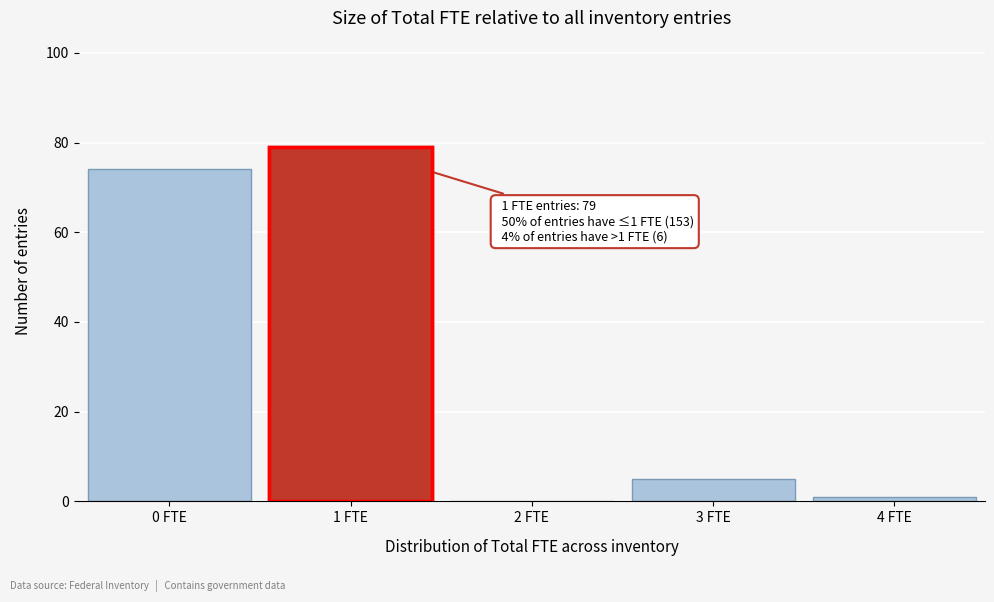

Reading left to right, transcribe all the data shown in this chart.

0 FTE=74	1 FTE=79	2 FTE=0	3 FTE=5	4 FTE=1